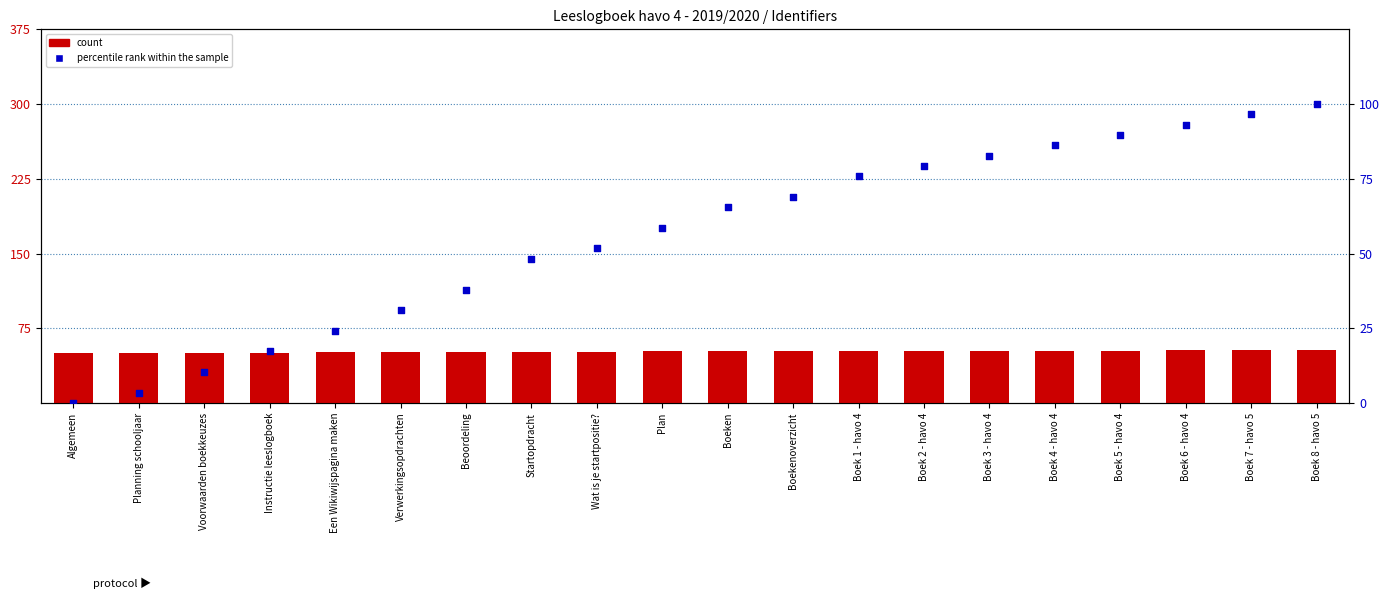

Which series has the largest total across all categories?

percentile rank within the sample